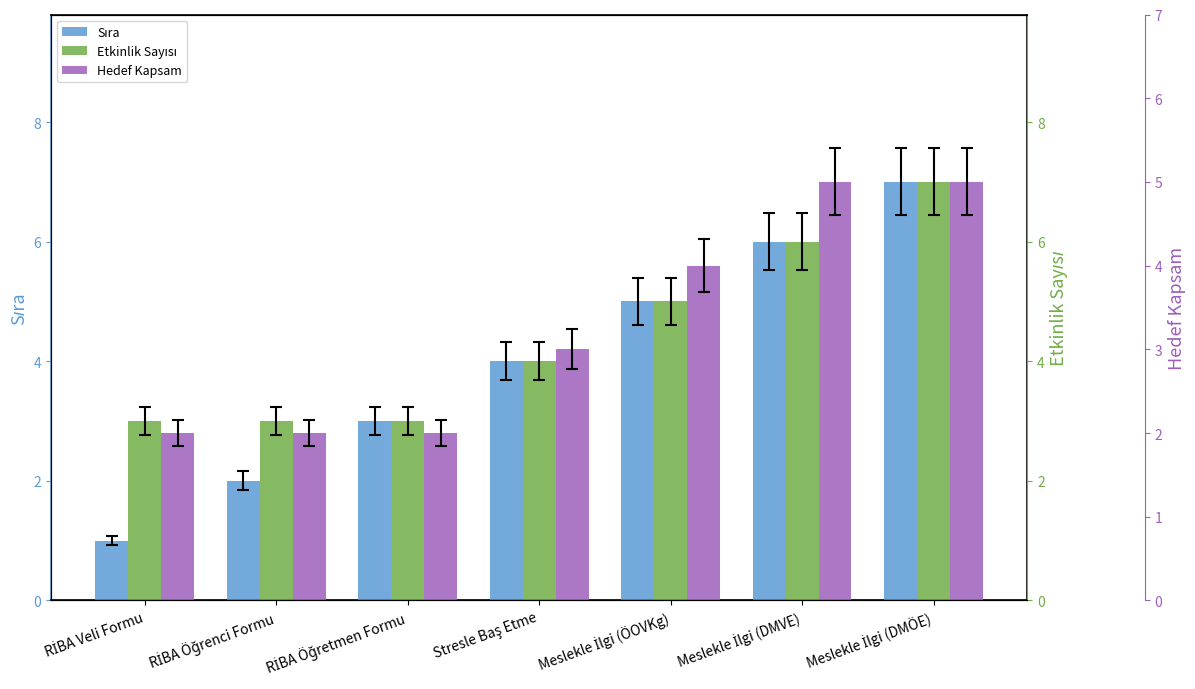

What is the label of the 2nd bar from the left?

RİBA Öğrenci Formu